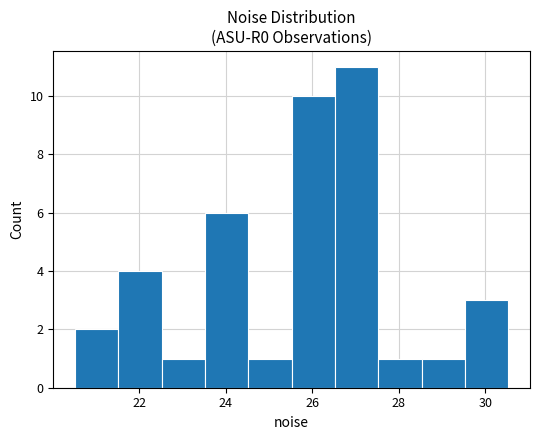

What is the height of the bar covering 20.6 to 21.6 on the x-axis? Neither the bar edges nor the heights are printed on the chart, so give them approximately, as read against the axes.

2